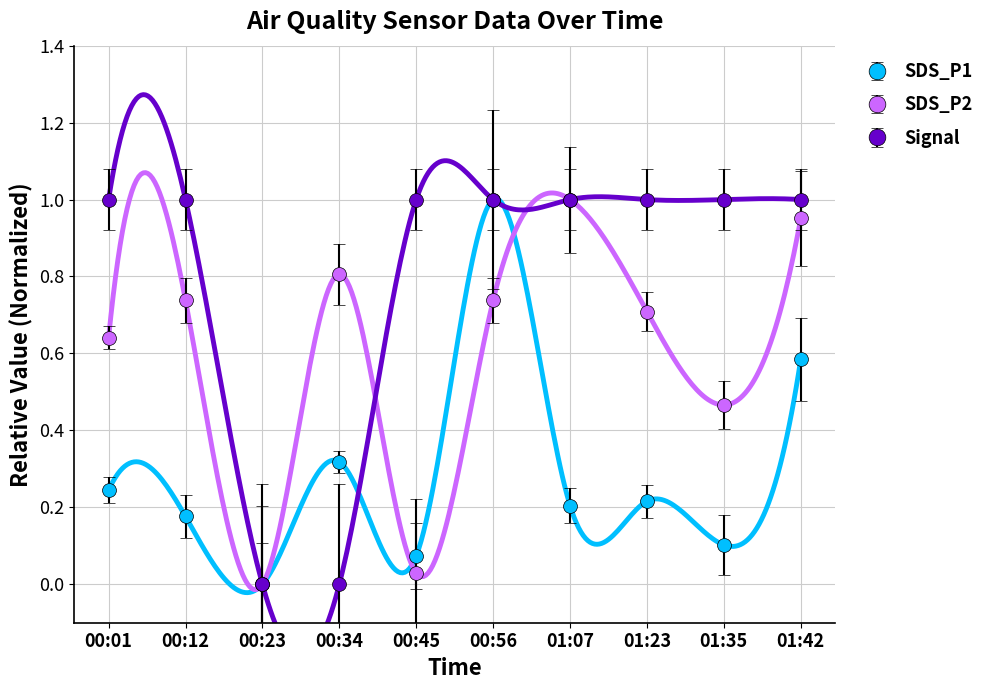

The value of SDS_P2 at 01:23 is 0.4. True or false?

False